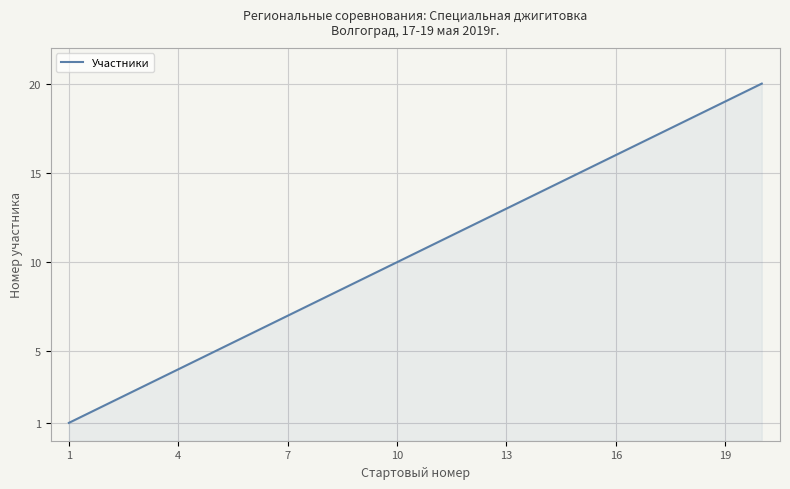

What is the difference between the maximum and minimum values?

19.0